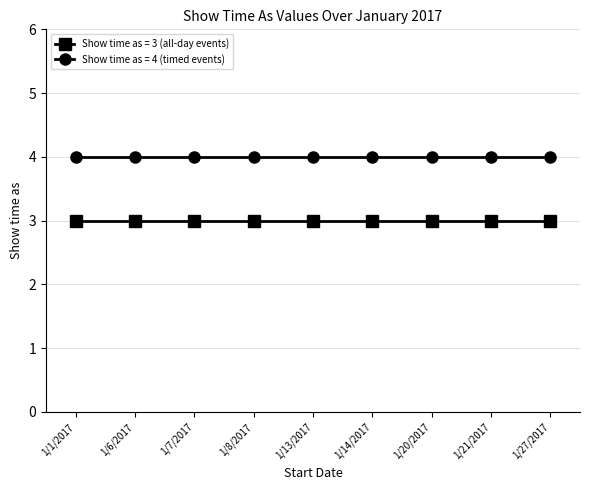

At how many categories does at least one series exceed 3?

9